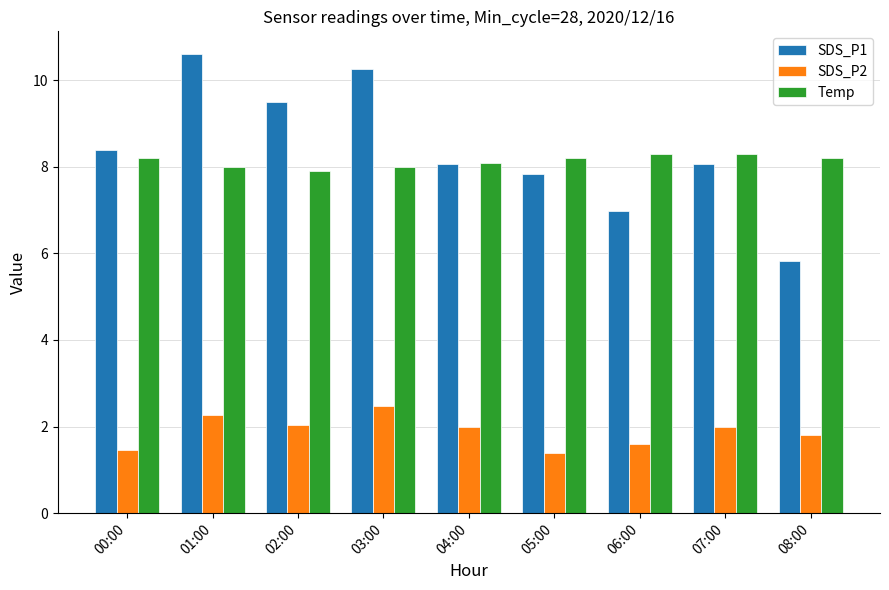

Reading left to right, transcribe all the data shown in this chart.

SDS_P1: 00:00=8.4	01:00=10.6	02:00=9.5	03:00=10.3	04:00=8.1	05:00=7.8	06:00=7.0	07:00=8.1	08:00=5.8
SDS_P2: 00:00=1.5	01:00=2.3	02:00=2.0	03:00=2.5	04:00=2.0	05:00=1.4	06:00=1.6	07:00=2.0	08:00=1.8
Temp: 00:00=8.2	01:00=8.0	02:00=7.9	03:00=8.0	04:00=8.1	05:00=8.2	06:00=8.3	07:00=8.3	08:00=8.2